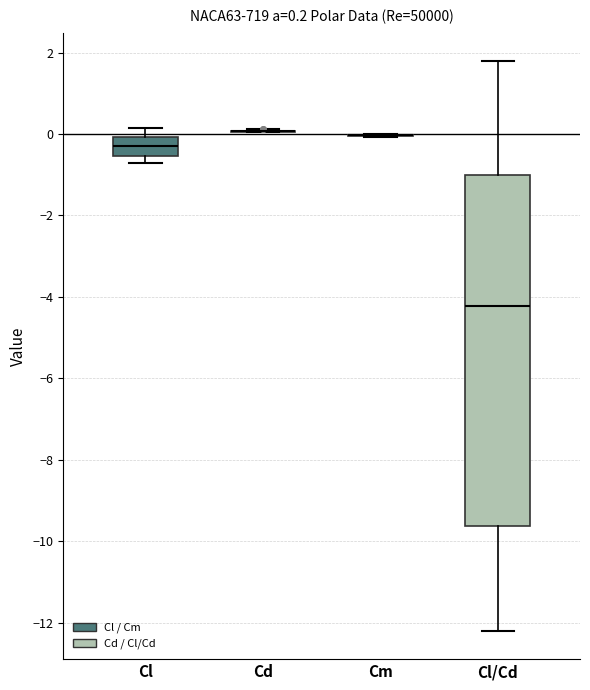

Which box is the tallest, from its lower edge to its upper edge?

Cl/Cd